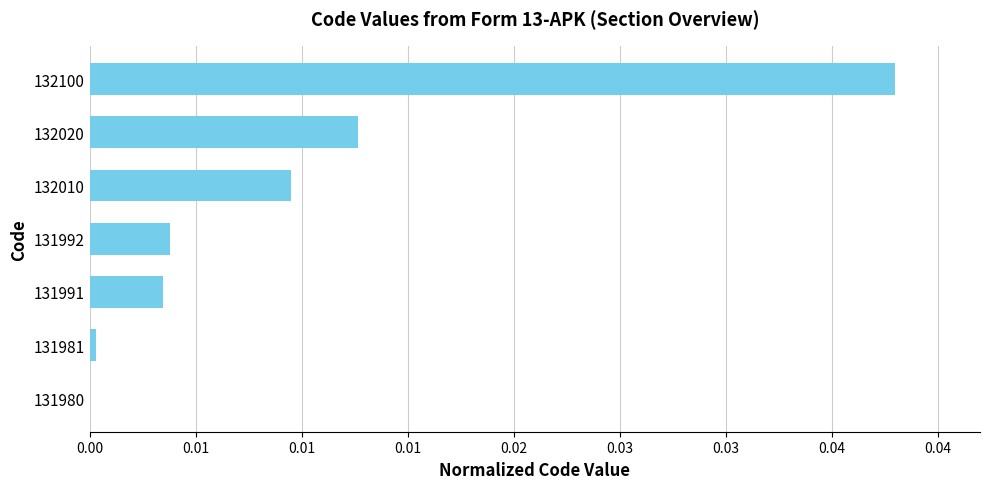

Does the chart contain stacked bars?

No